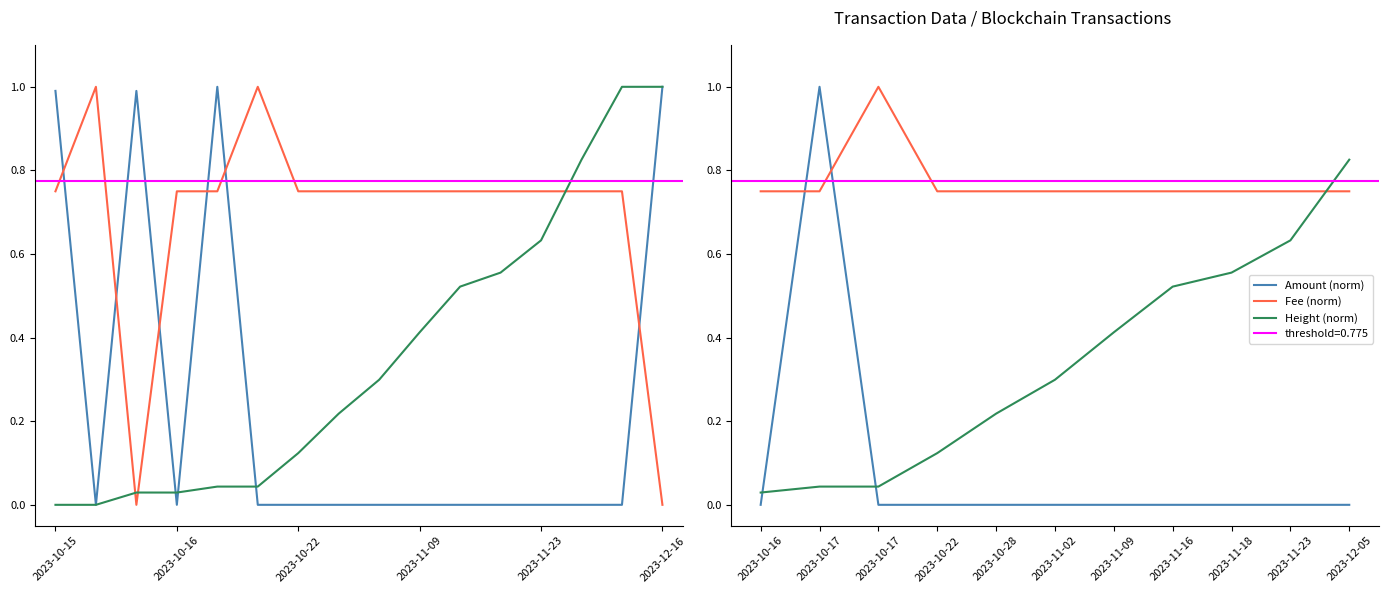

True or false: Height has a value of -0.4 at 2023-10-15.

False